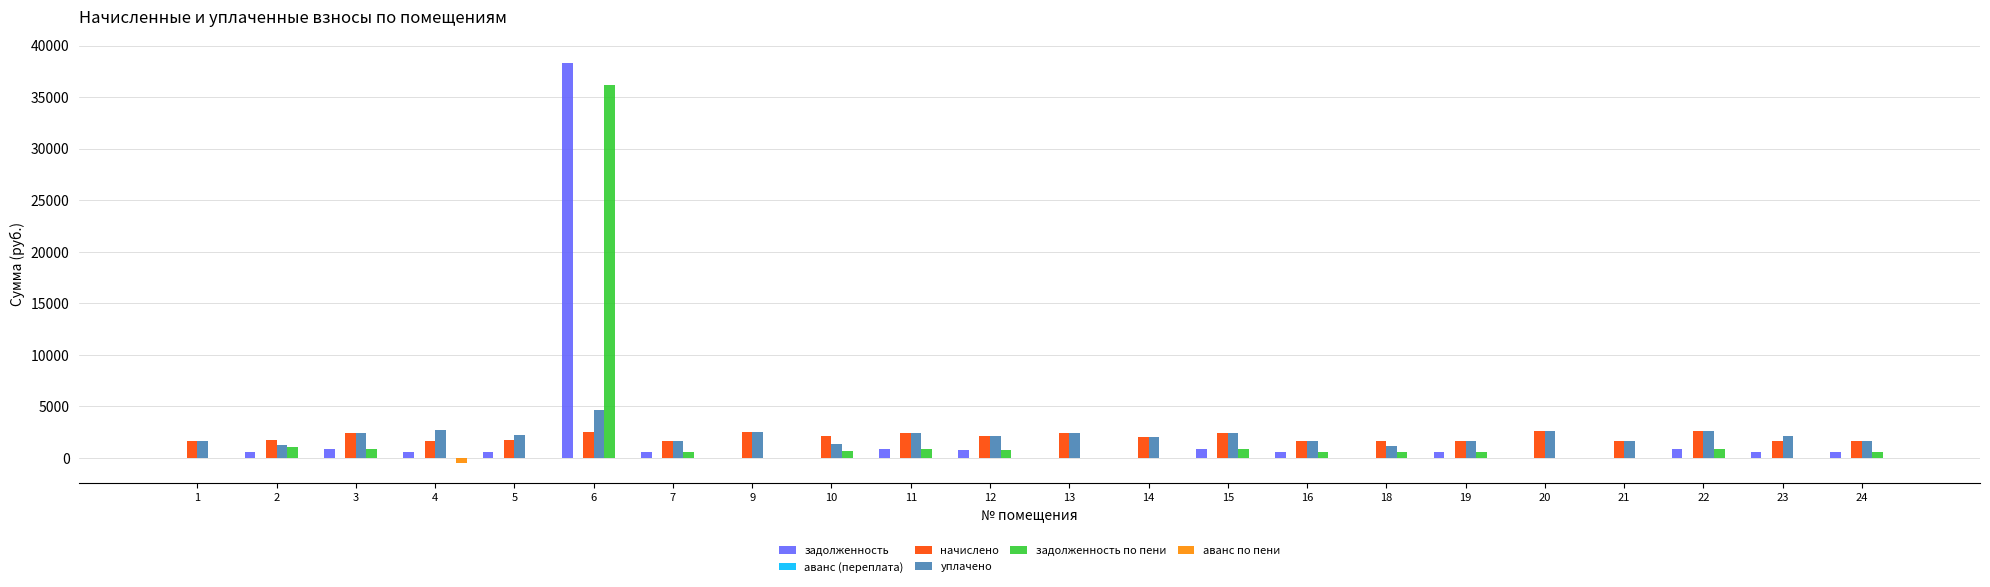

What is the average value of the задолженность по пени series?

2023.6